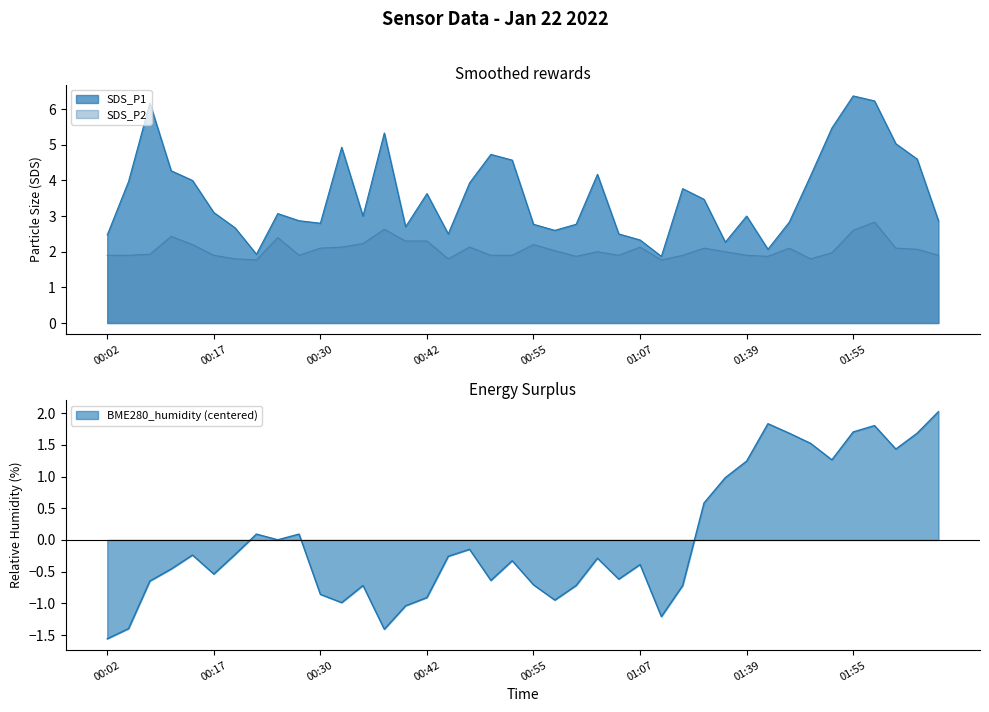

The SDS_P1 series shows 6.4 at 00:52. True or false?

False